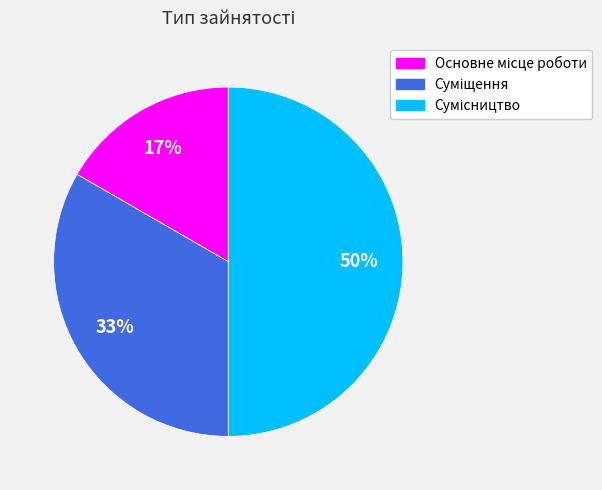

To the nearest percent, what is the average slice percentage?

33%